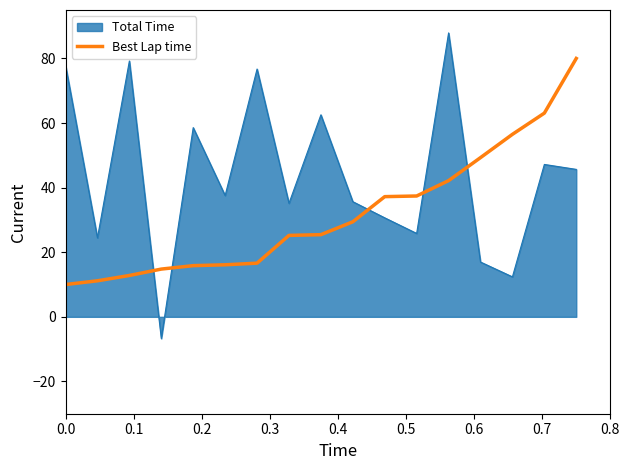

How many lines are shown in the chart?

2